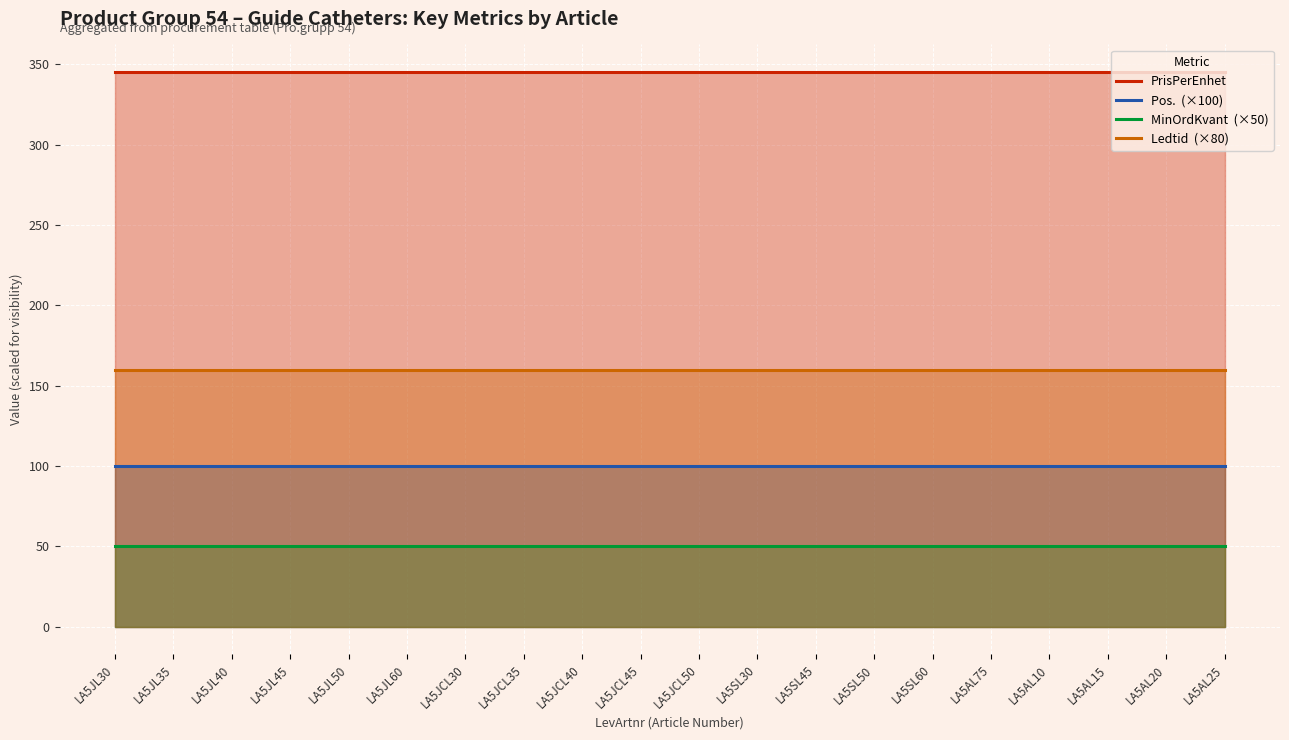

Does the chart display data point markers on the line(s)?

No